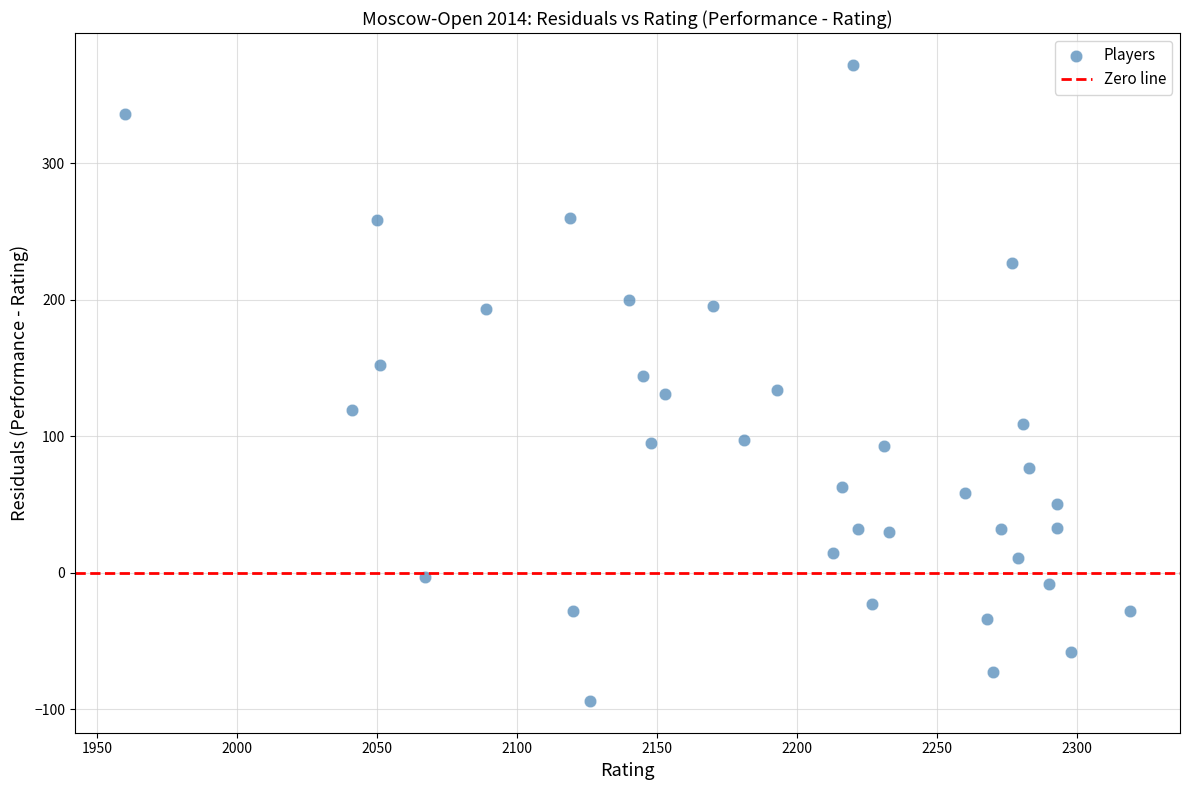

What is the range of Y values (max minus min)?

466